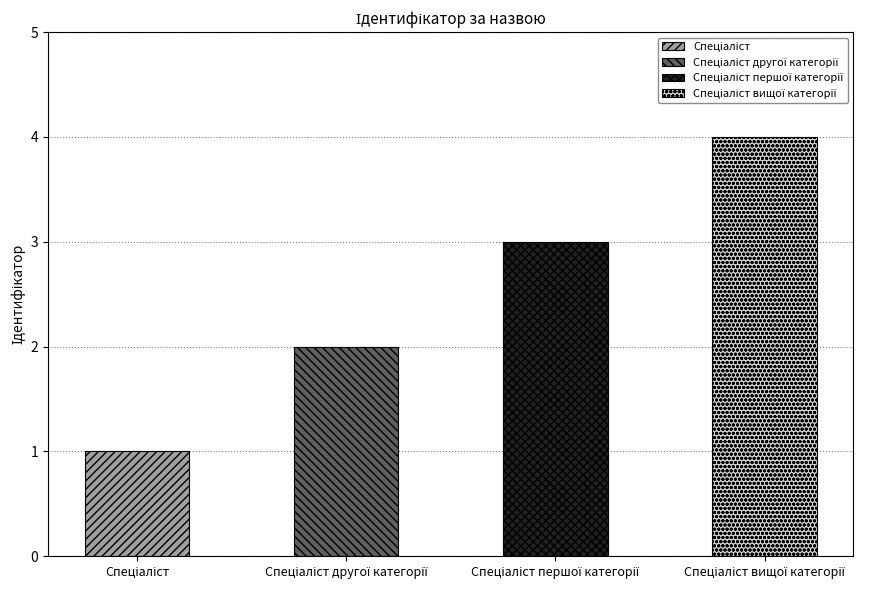

What is the smallest value displayed?

1